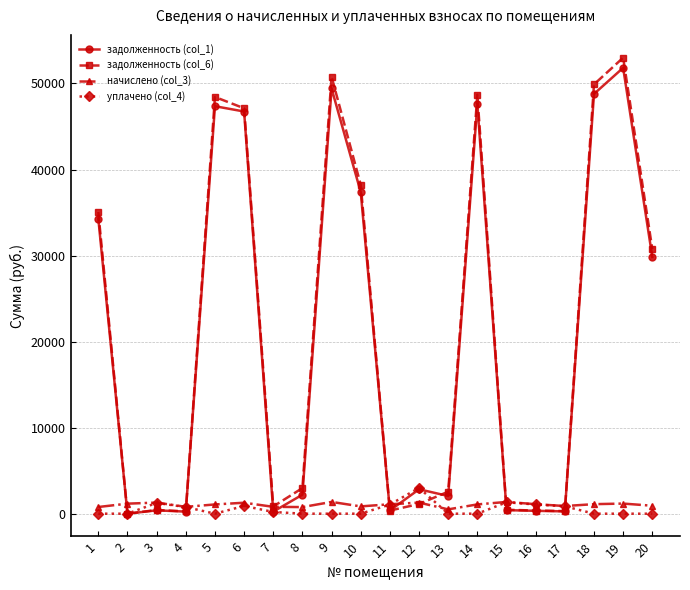

True or false: начислено (col_3) has more than 2 points higher than both neighbors.

True